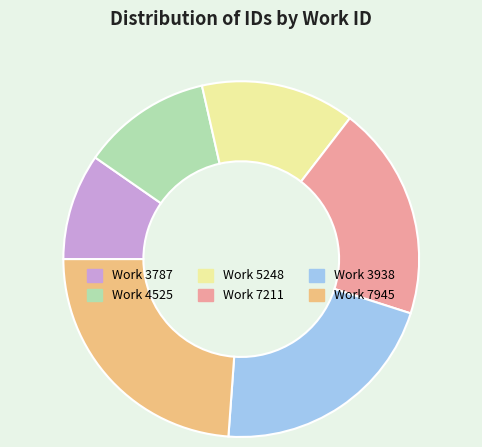

Is there a majority slice in this chart?

No